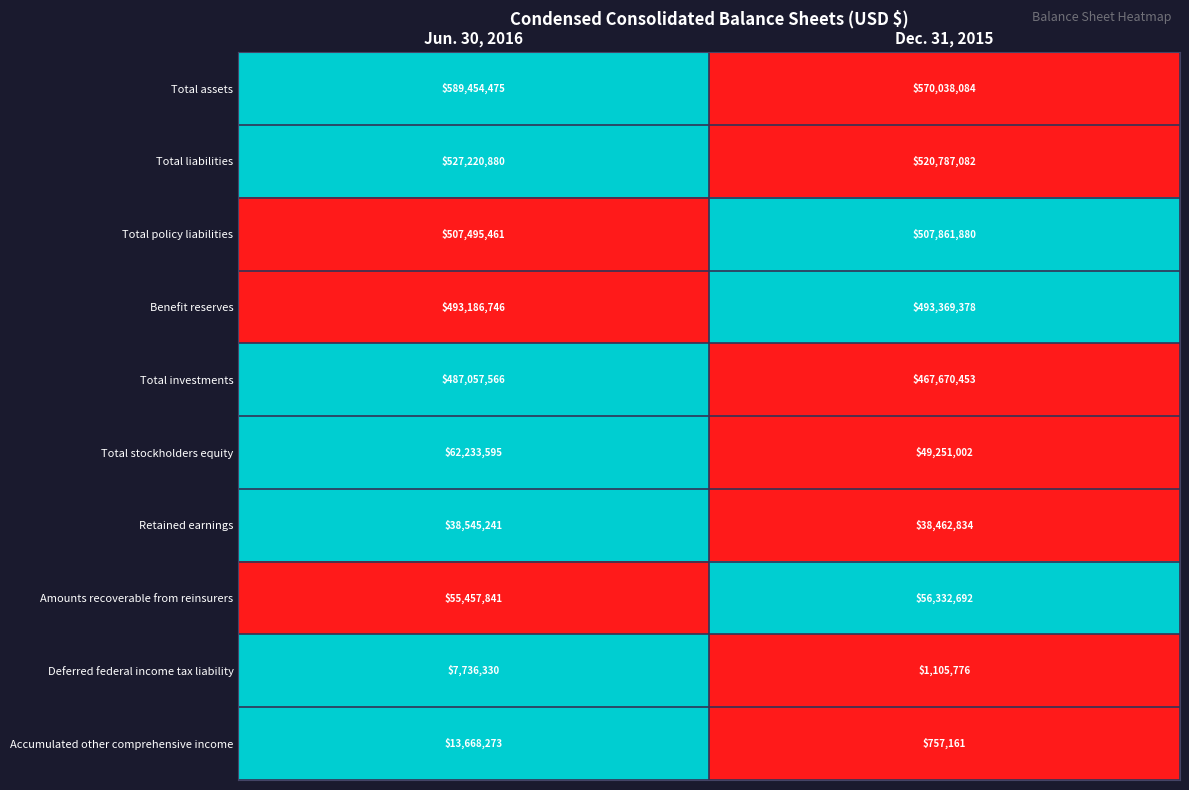

Count the number of data series in this chart.

10